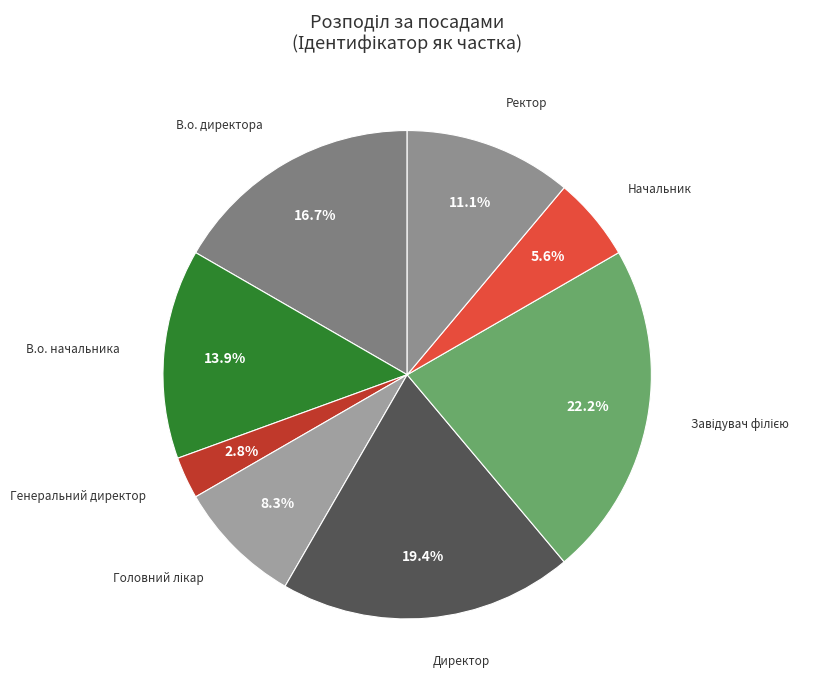

How many slices are in this pie chart?

8